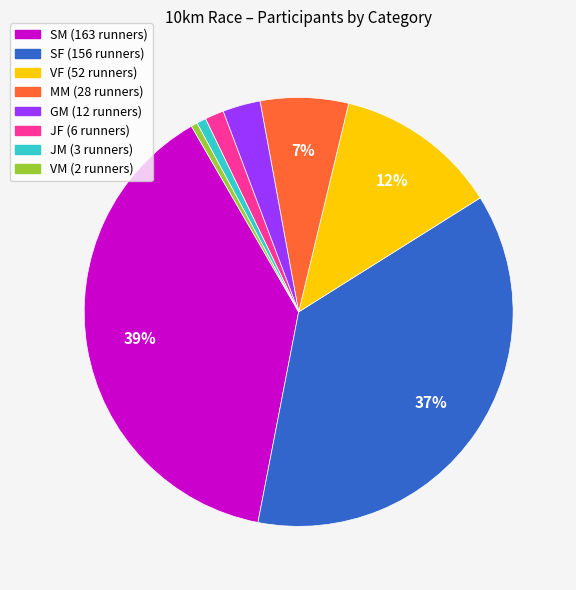

To the nearest percent, what is the difference between the VF and JF slice percentages?

11%